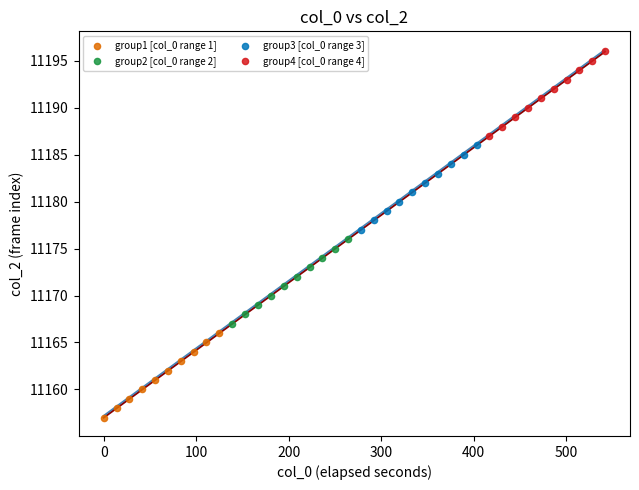

Which series reaches the maximum Y coordinate?

group4 [col_0 range 4]